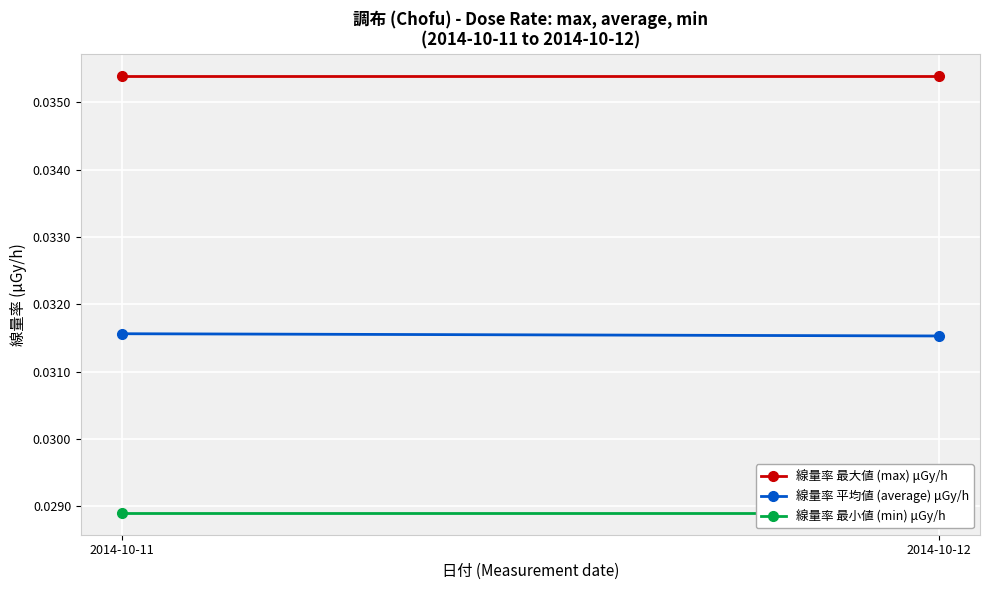

Which has a higher value, 2014-10-11 or 2014-10-12?

2014-10-11